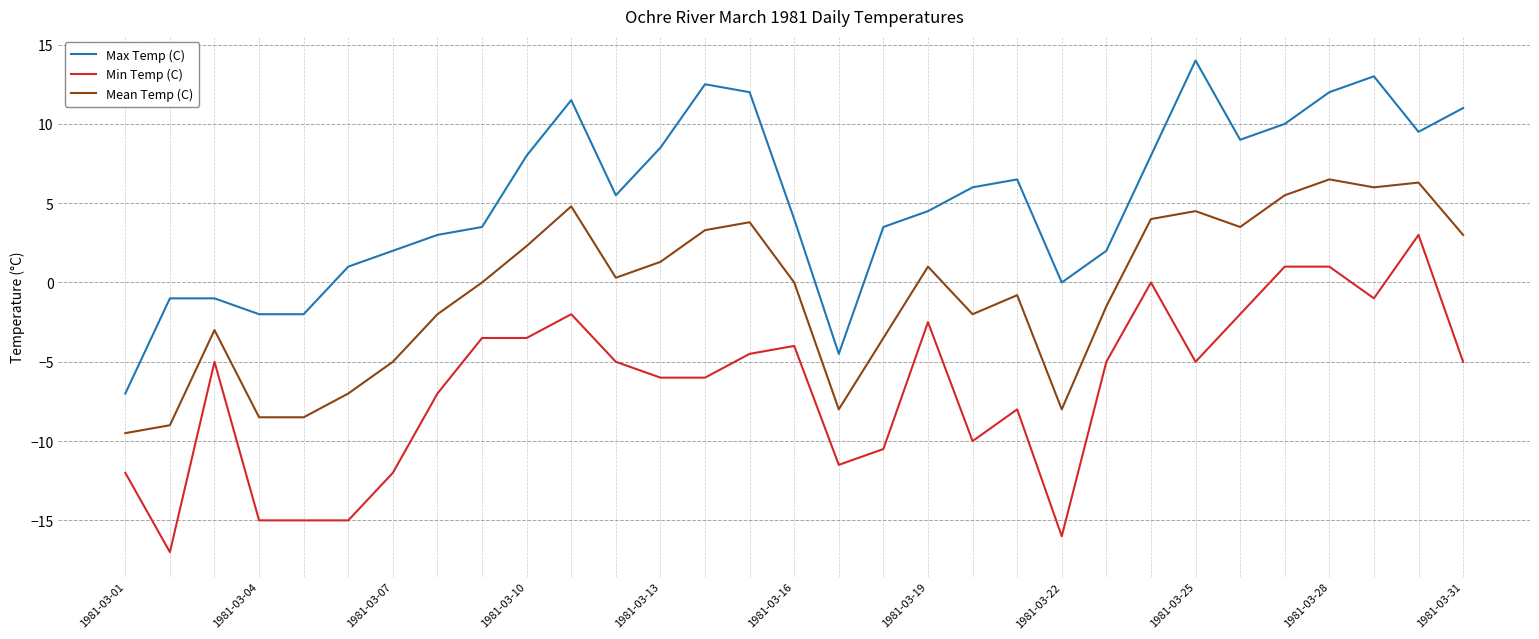

True or false: Mean Temp (C) and Max Temp (C) intersect in this chart.

False